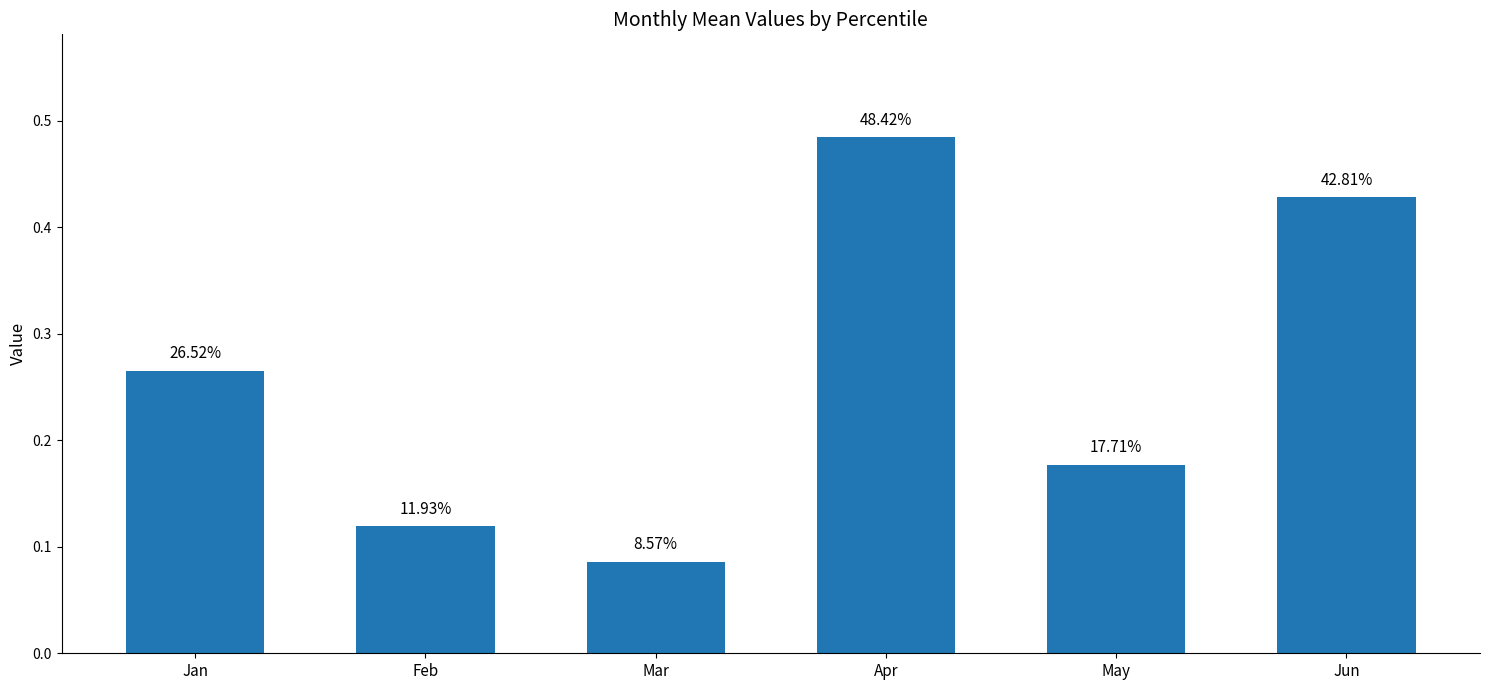

What is the maximum value shown in the chart?

0.5